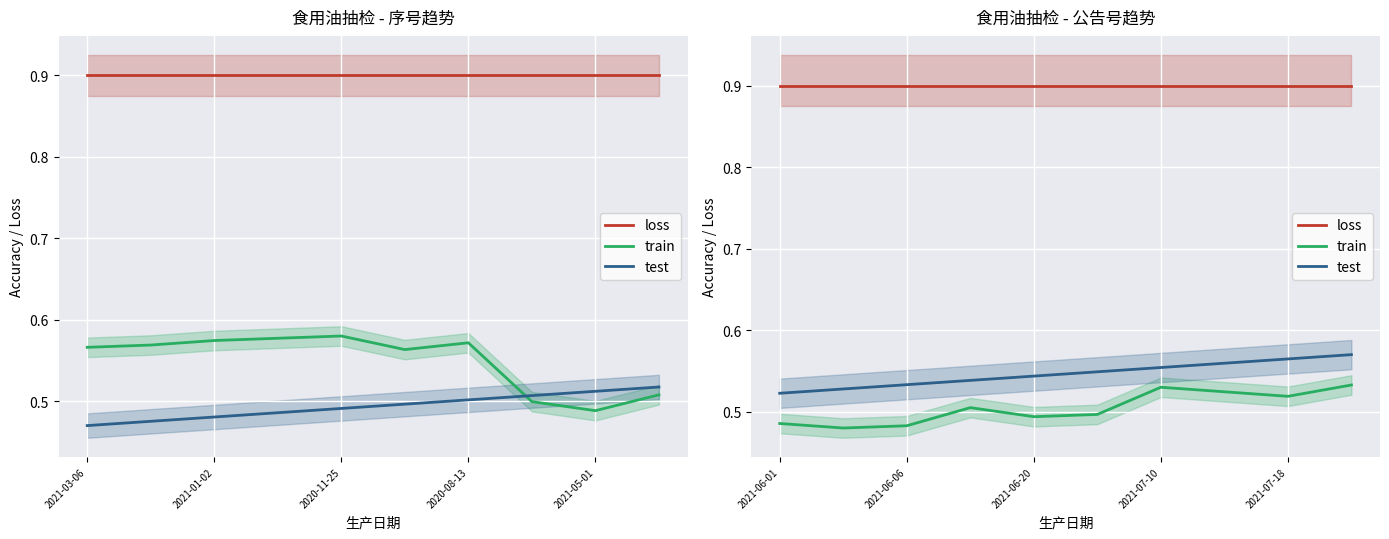

What position from the left is 2021-06-01?

1